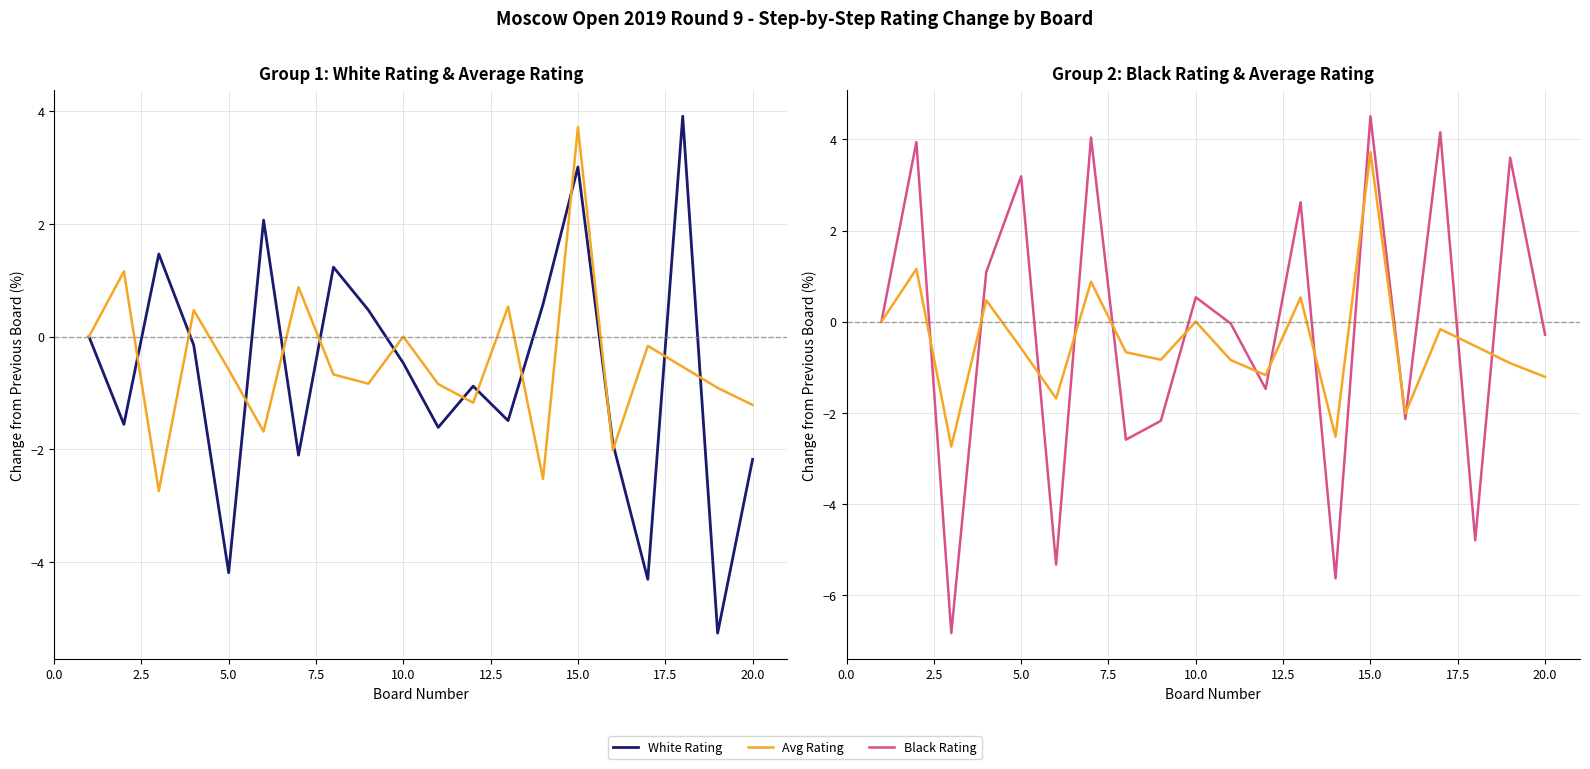

How many values in the White Rating series are below 0?

12